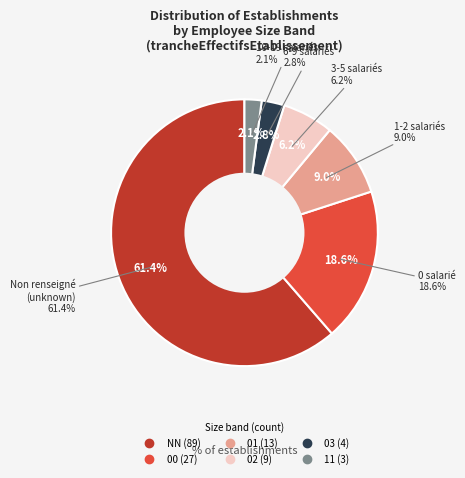

Which slice represents more than half of the pie?

NN